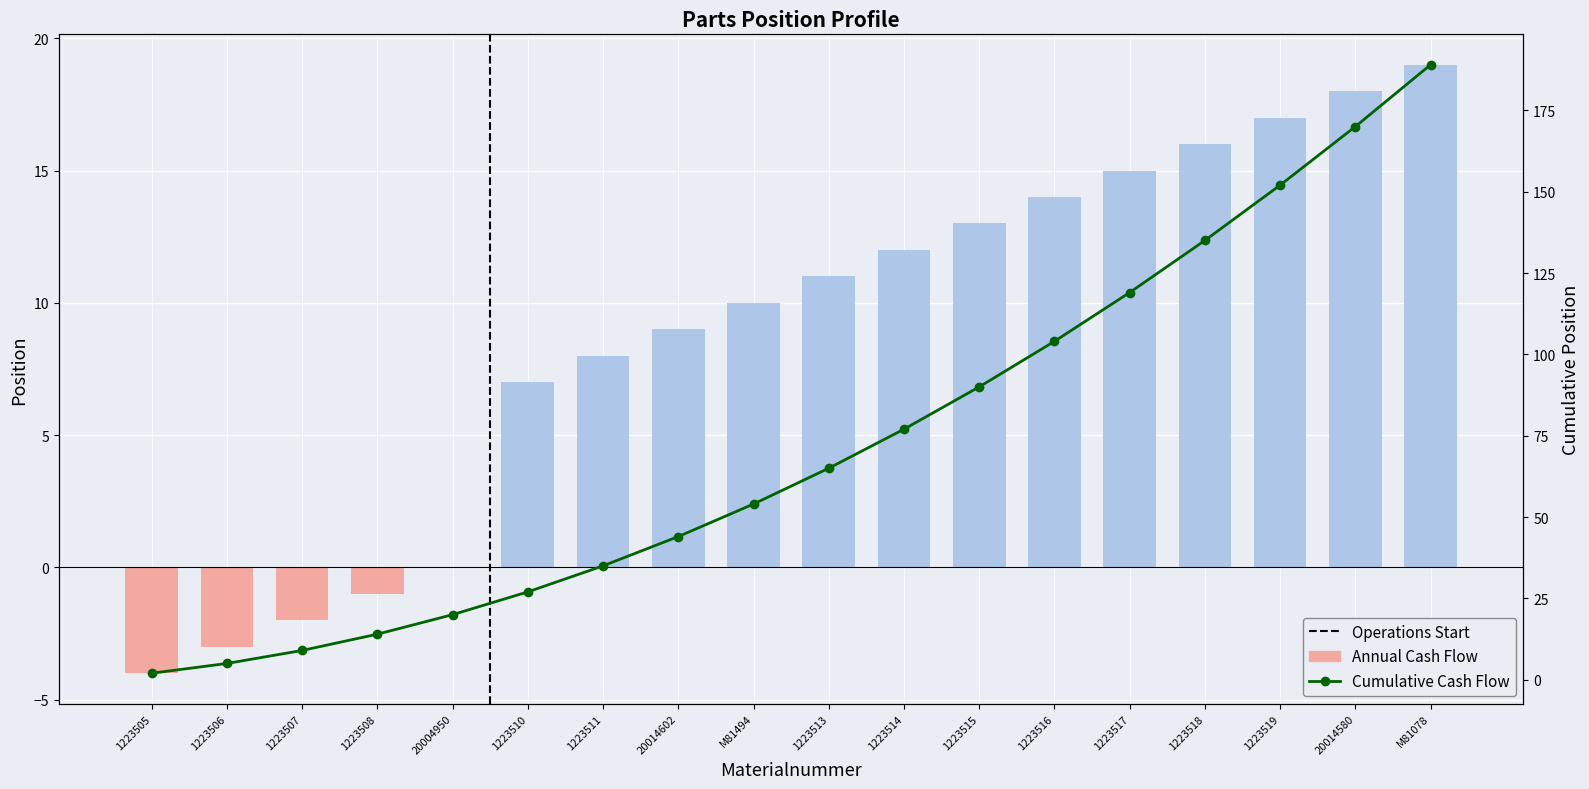

At which label is the value closest to 95?

1223515